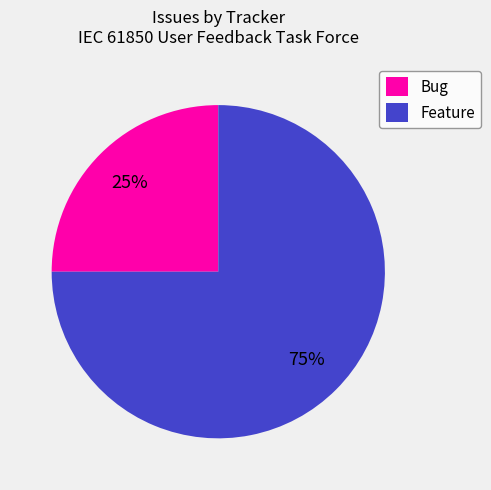

Approximately how many times larger is the value at Bug compared to Feature?

0.3